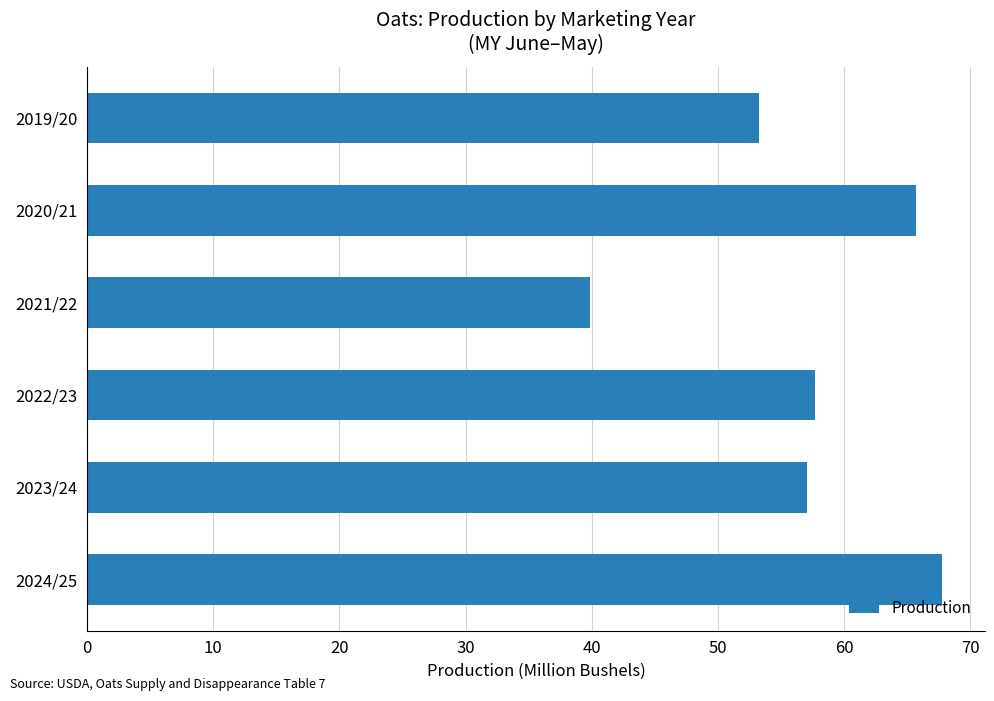

List the labels in order of value, largest first.

2024/25, 2020/21, 2022/23, 2023/24, 2019/20, 2021/22